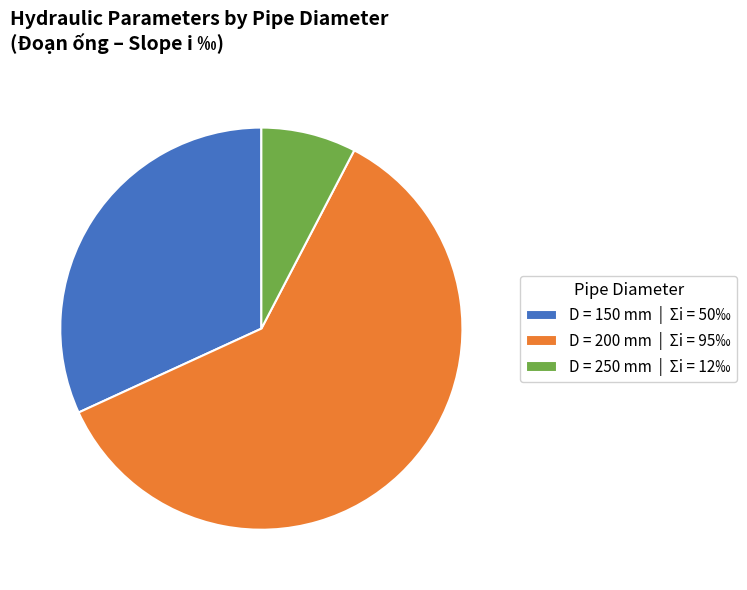

True or false: D = 200 mm | Σi = 95‰ accounts for 61% of the total.

True